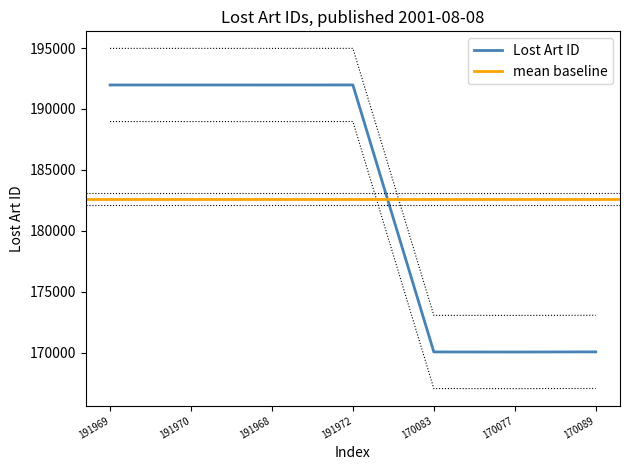

What is the value of the 3rd point from the left?

191969